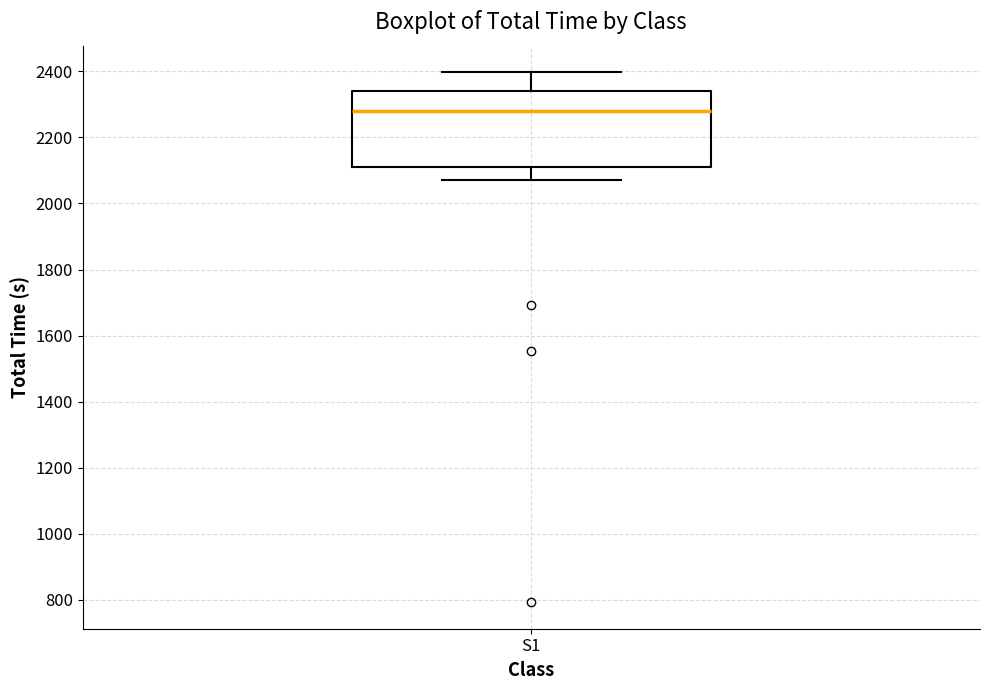

Transcribe this box plot: give where the median line is, the range the box spans, and where the two whiskers end, as read against the y-axis. The values are not printed on the chart, so give them approximately, as read against the axis.

median 2280, box 2100 to 2340, whiskers 2080 to 2400